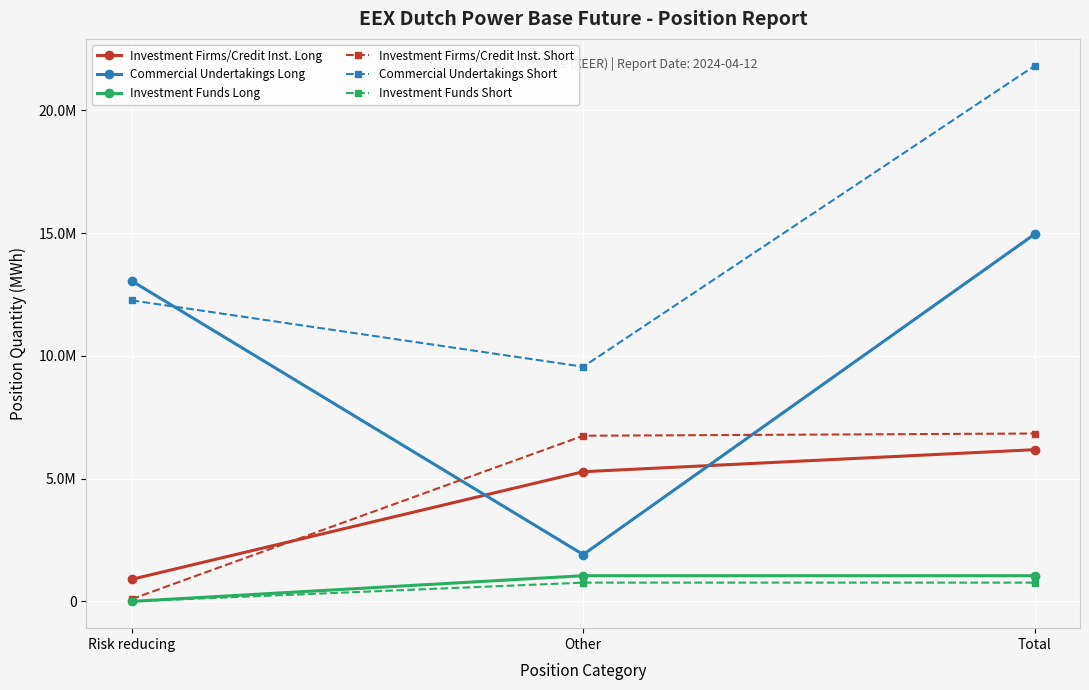

What is the label of the 1st point from the right?

Total